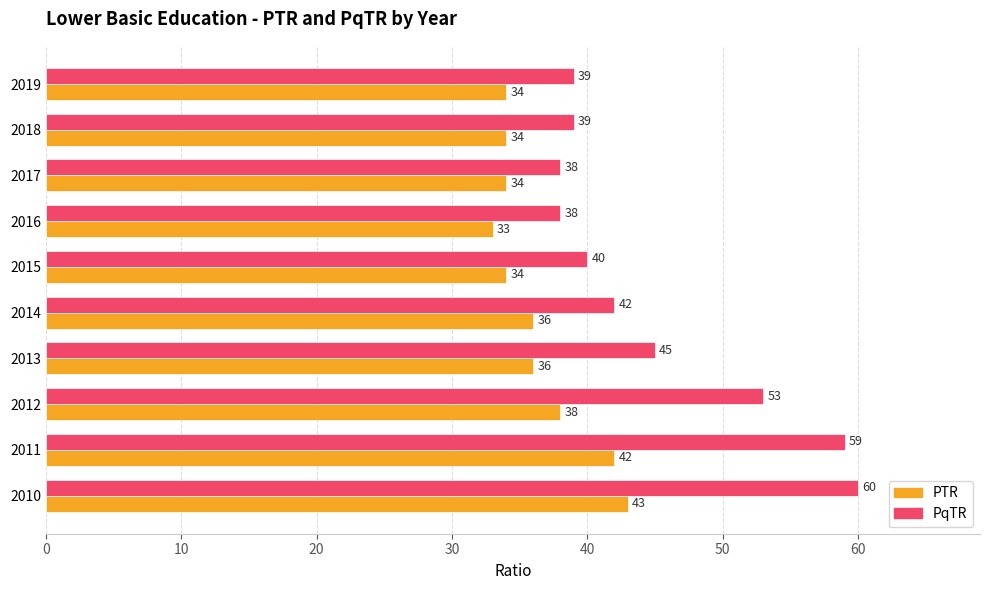

True or false: PqTR has a value of 39 at 2019.

True